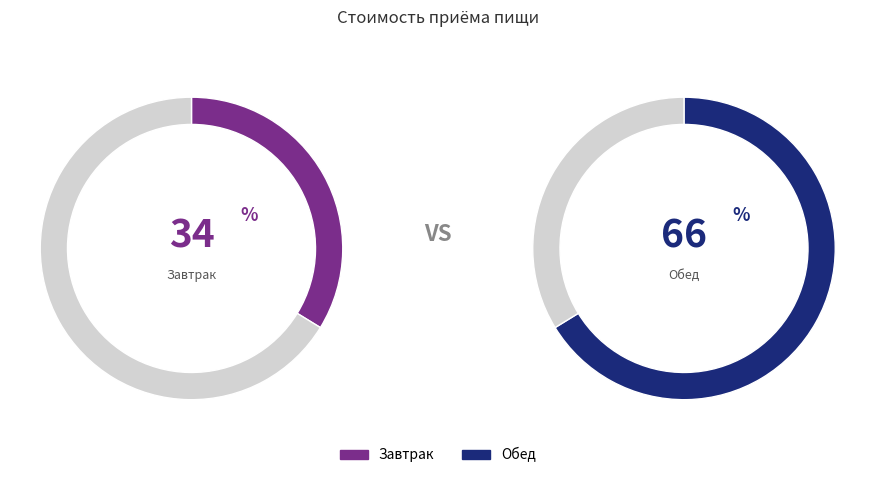

Rank the categories by value from highest to lowest.

Обед, Завтрак